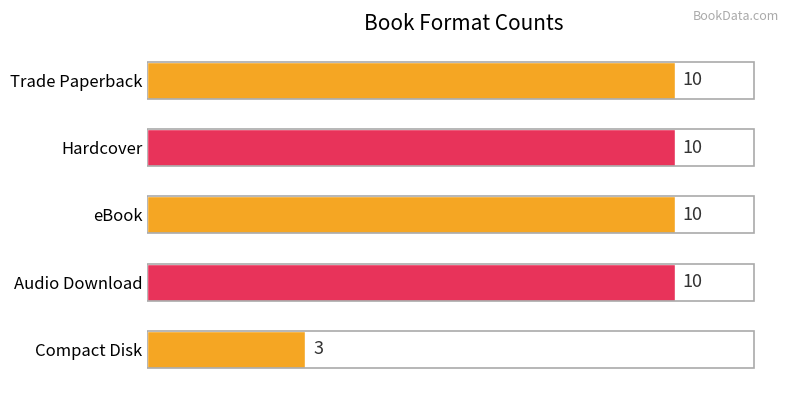

How many categories are shown in the chart?

5